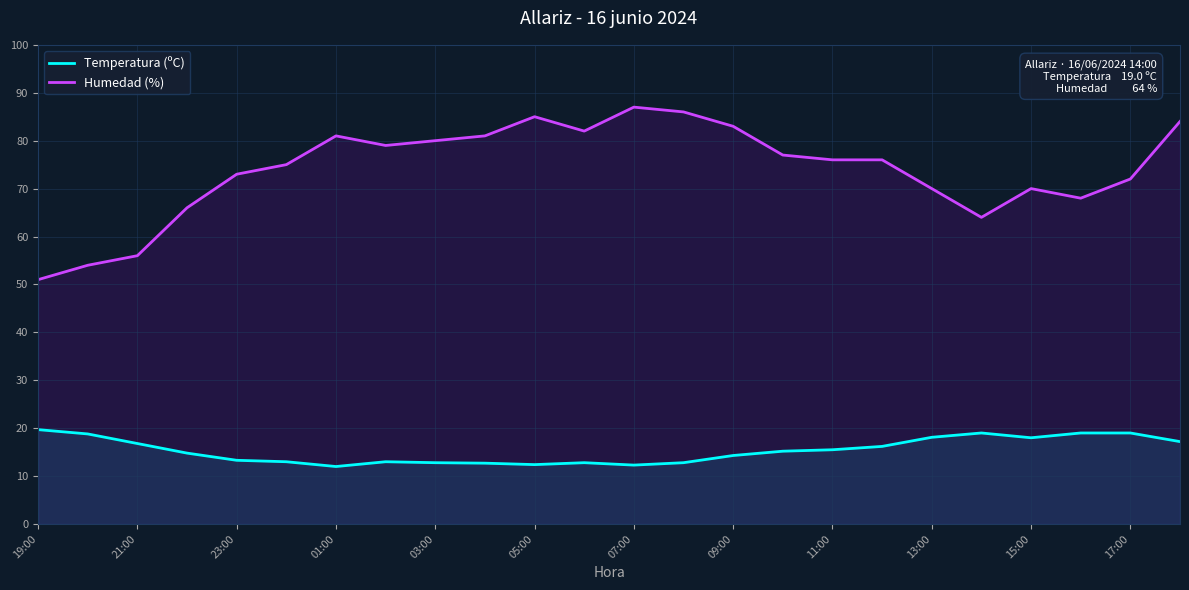

What is the value of the Temperatura (ºC) point at the 14th from the left?

12.8